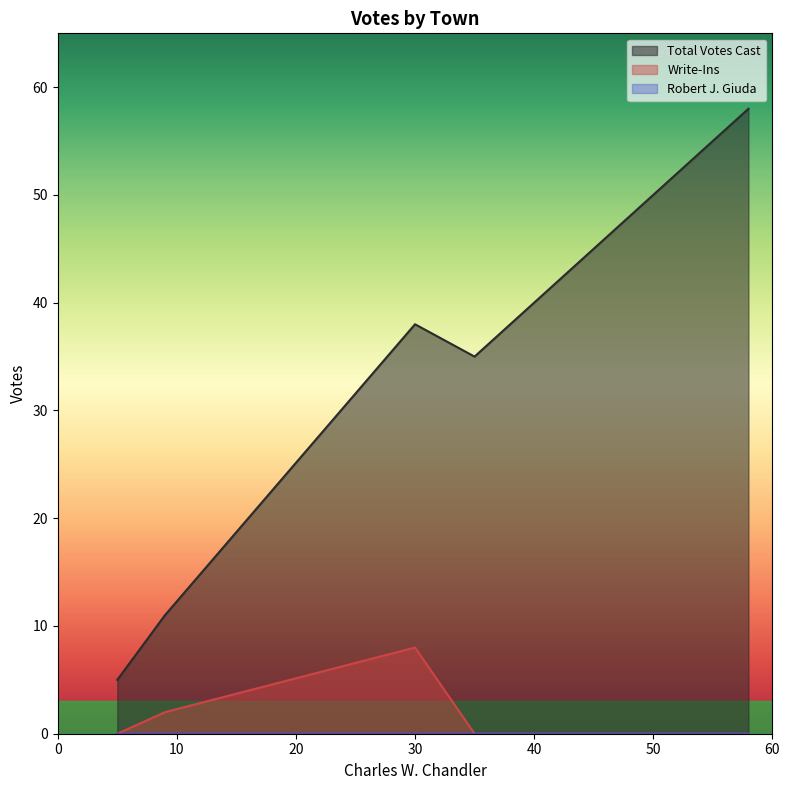

How many interior local peaks does the Total Votes Cast series have?

1